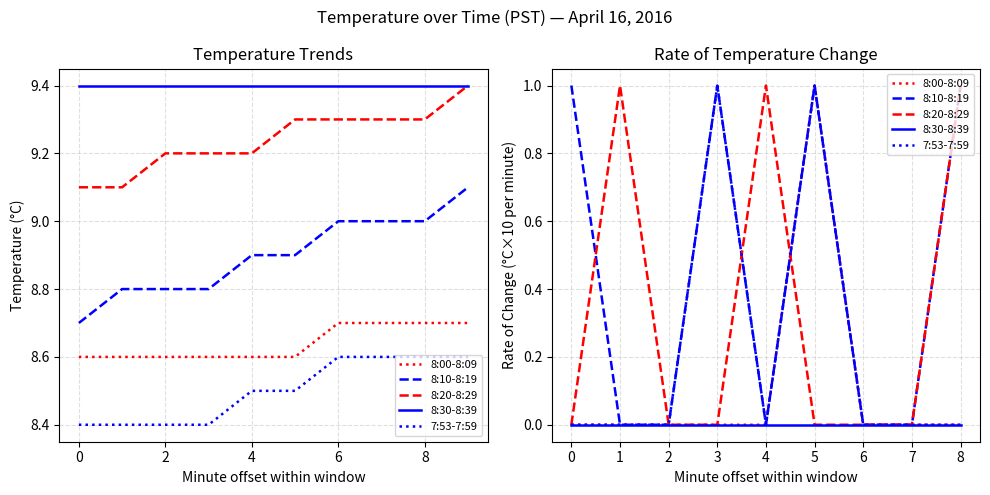

Does the chart display data point markers on the line(s)?

No